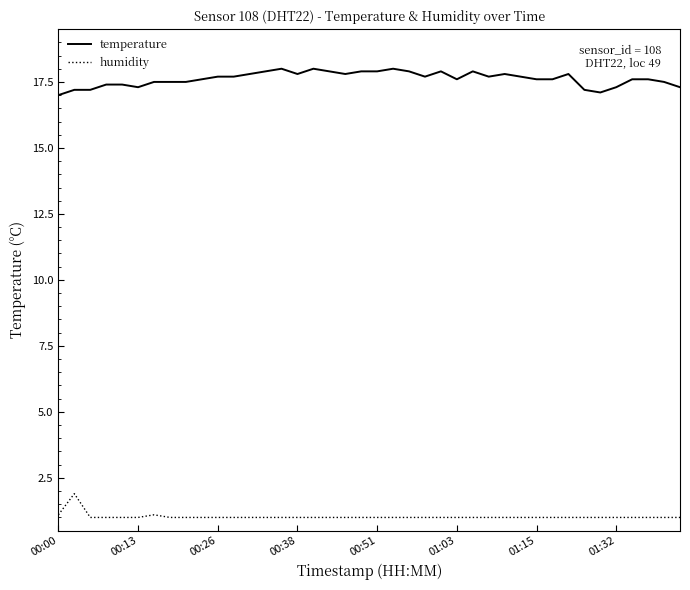

What is the difference between the maximum and minimum values in the humidity series?

0.9